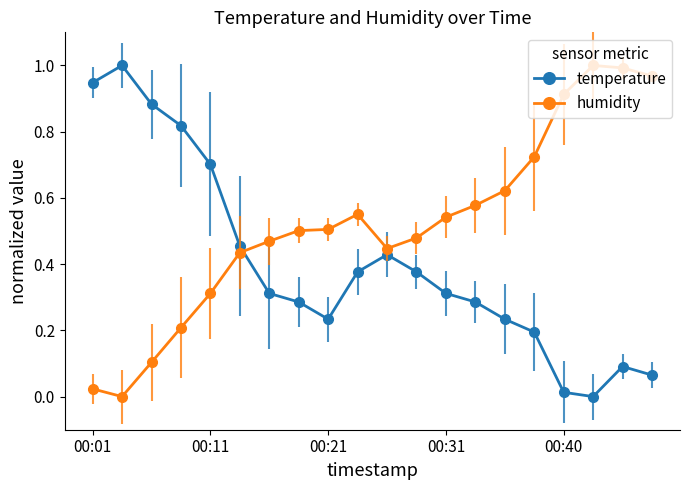

What is the sum of all humidity values?

10.4